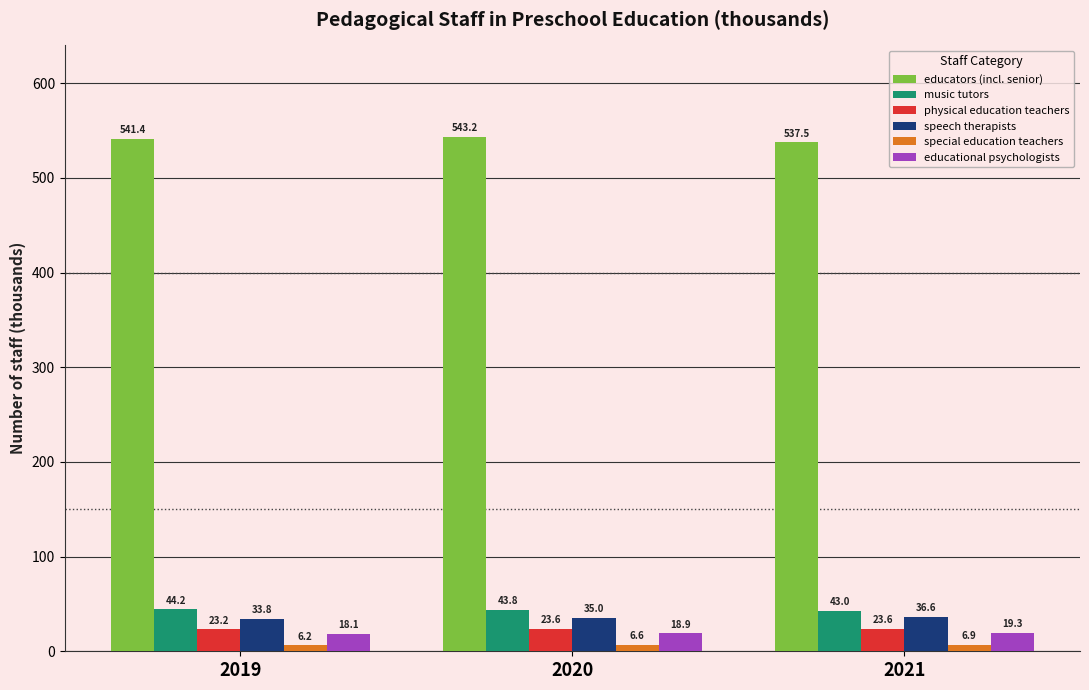

What is the value of the music tutors bar at the 2nd from the left?

43.8